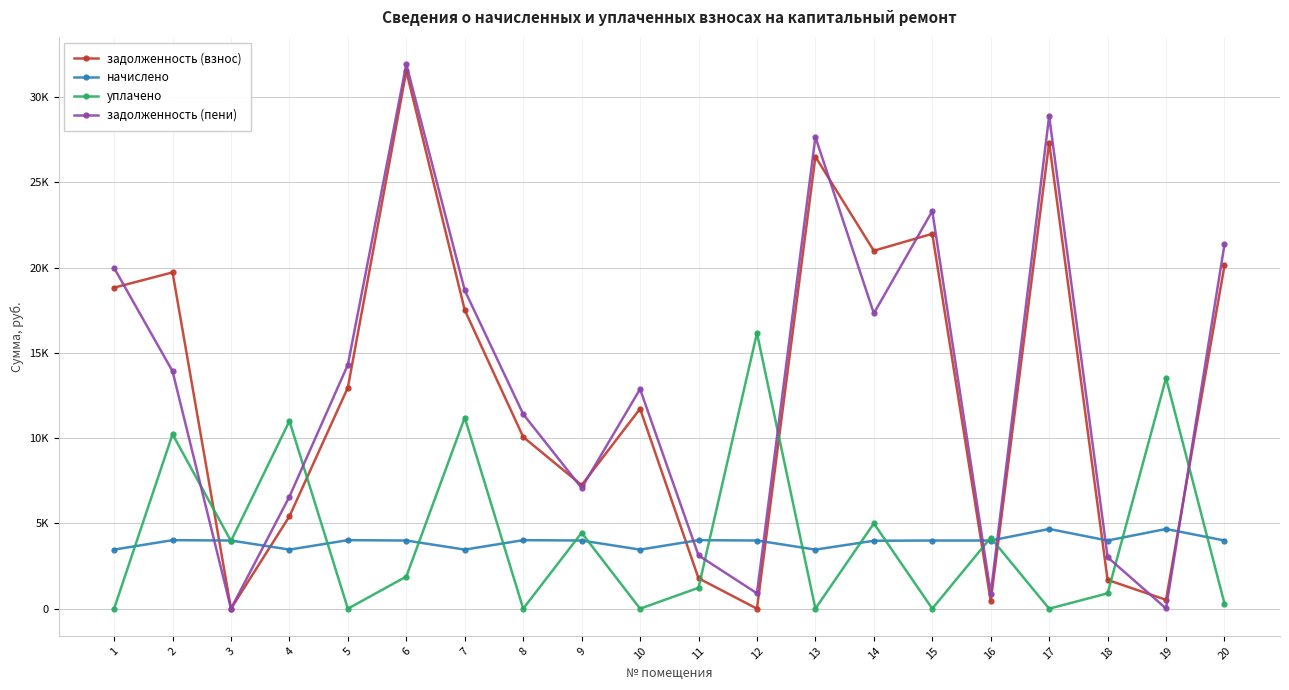

The value of начислено at 18 is 3996.0. True or false?

True